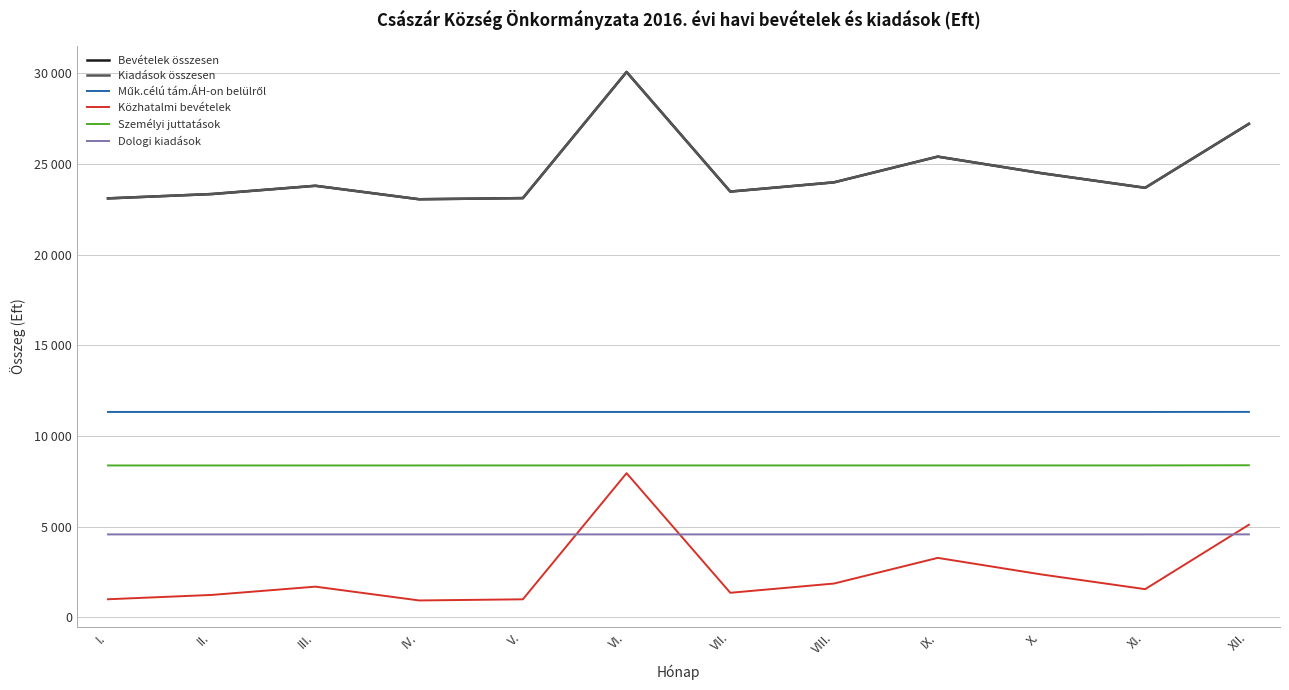

Does the chart have visible grid lines?

Yes